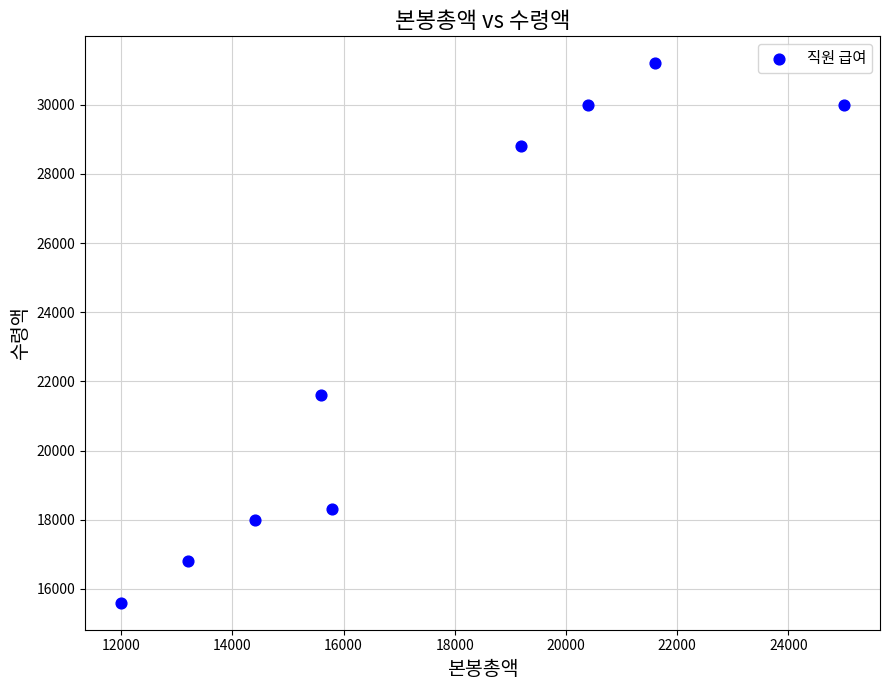

What Y value in the scatter plot is closest to 23400?

21600